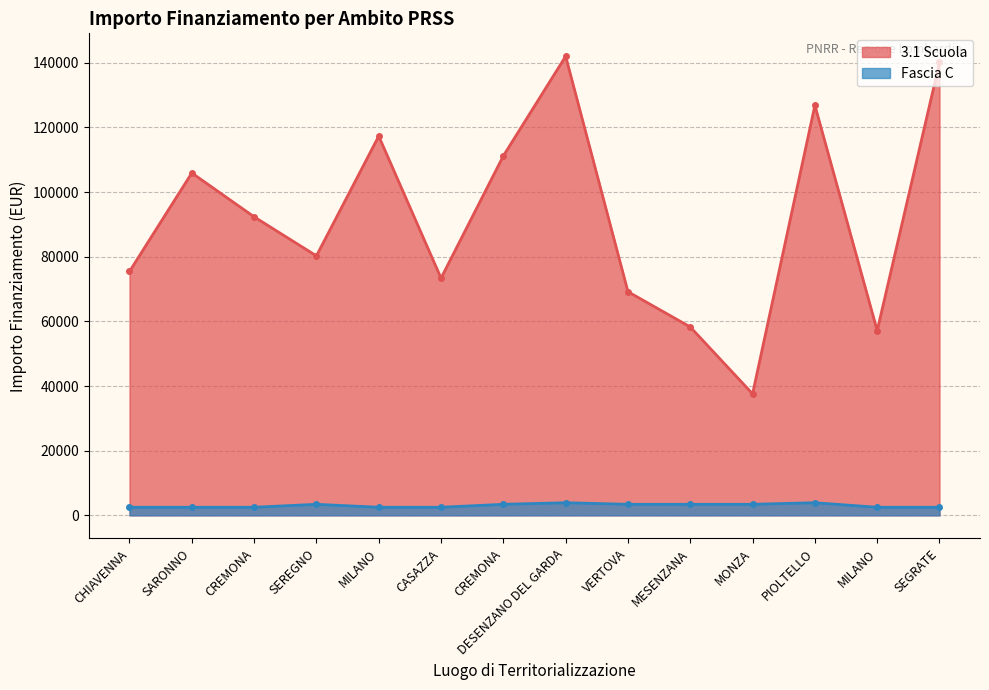

What is the sum of the Fascia C values at MILANO and CREMONA?

5911.0